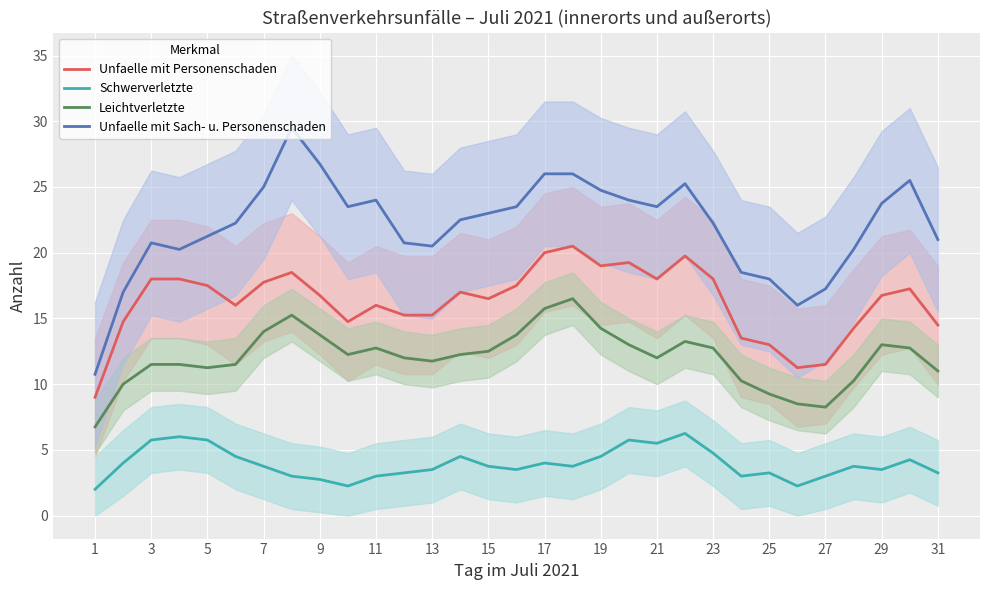

Count the number of data series in this chart.

4